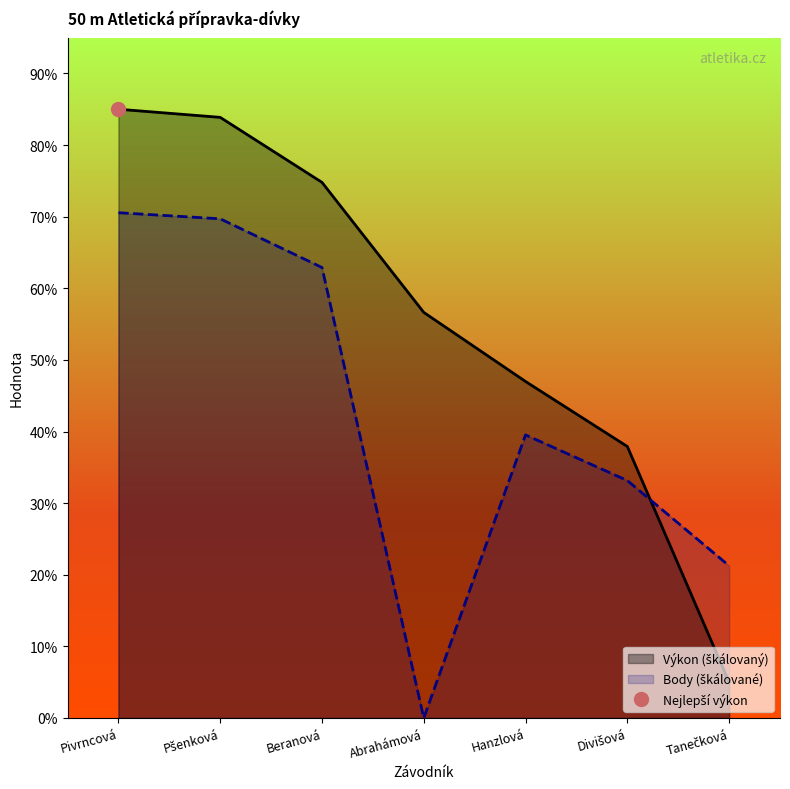

List the series in order of their peak value, highest first.

Výkon, Body